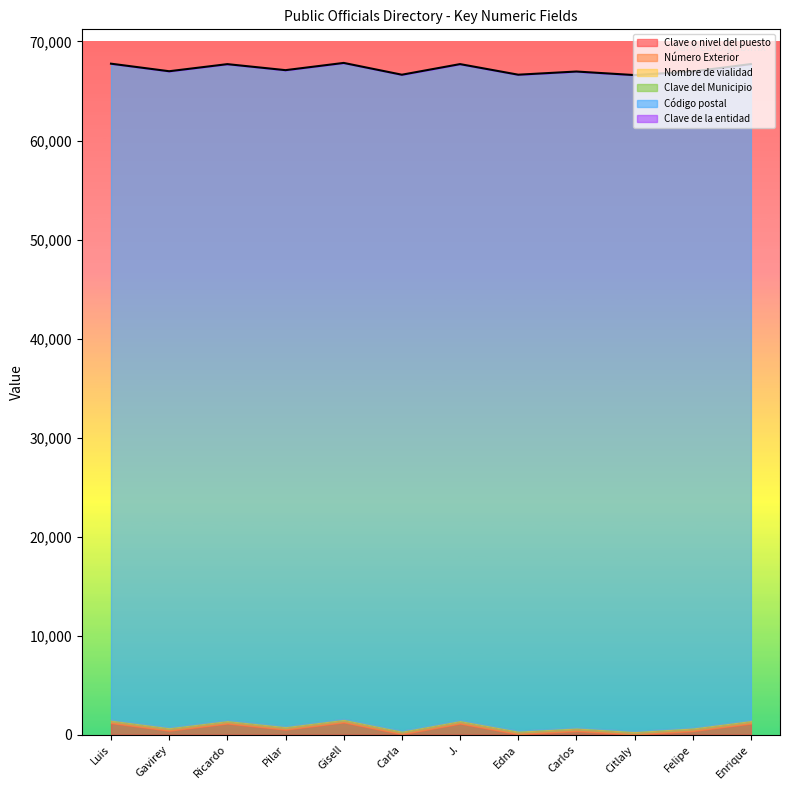

What is the average value of the Código postal series?

66217